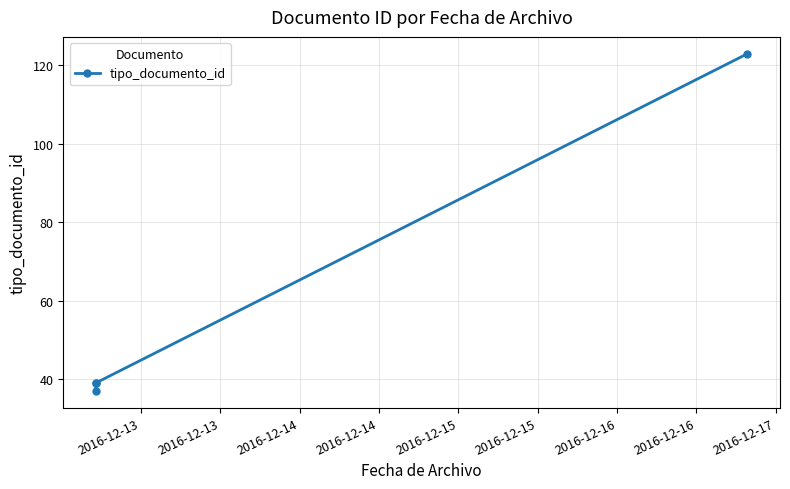

What is the smallest value displayed?

37